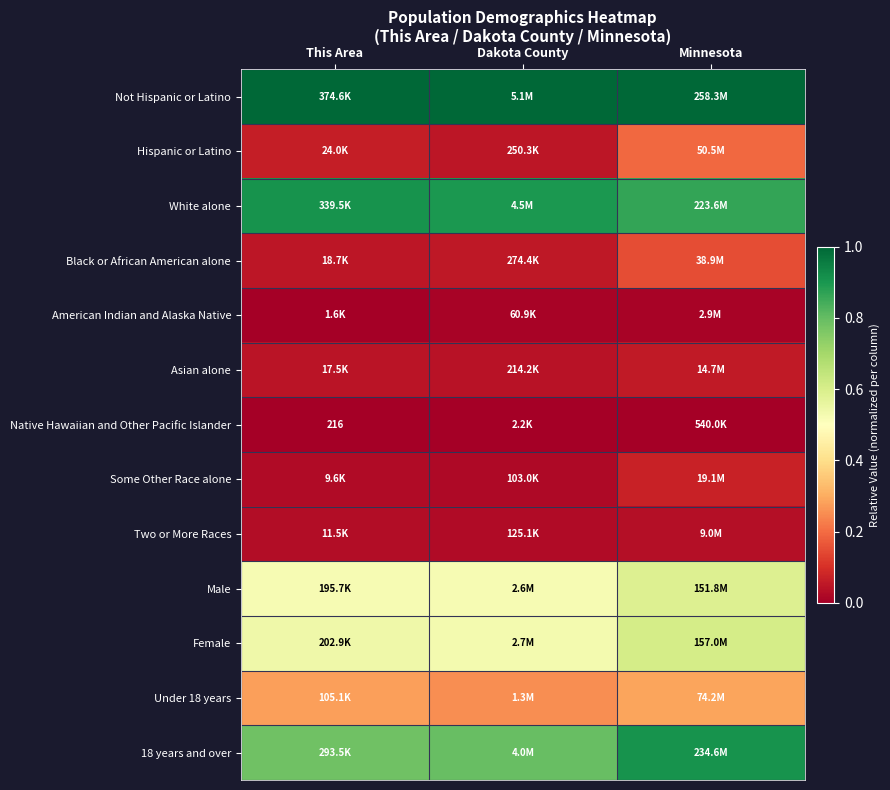

List the labels in order of American Indian and Alaska Native value, smallest first.

This Area, Minnesota, Dakota County